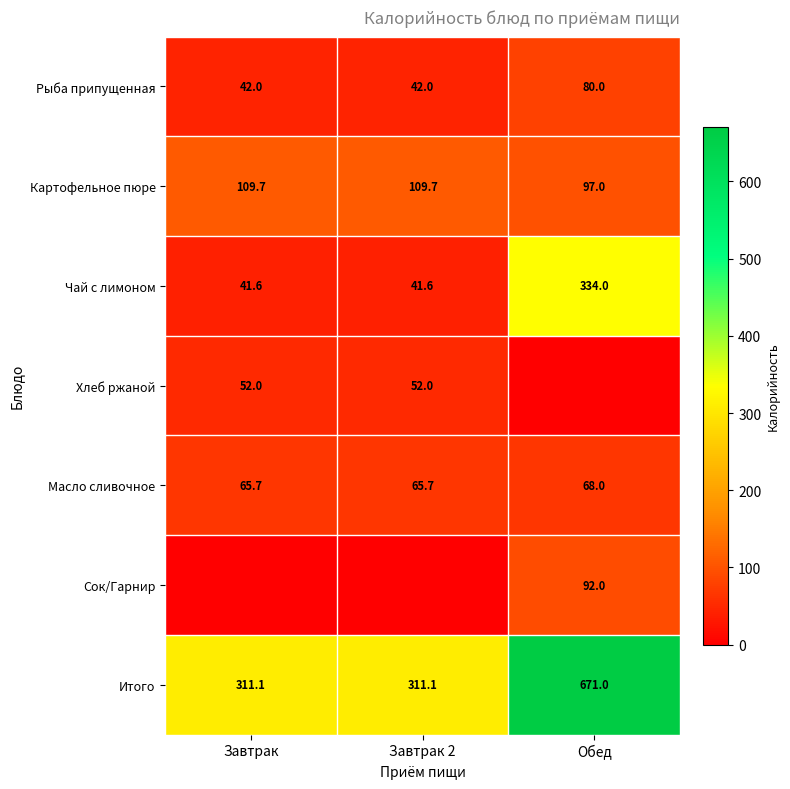

Count the number of categories in the chart.

3